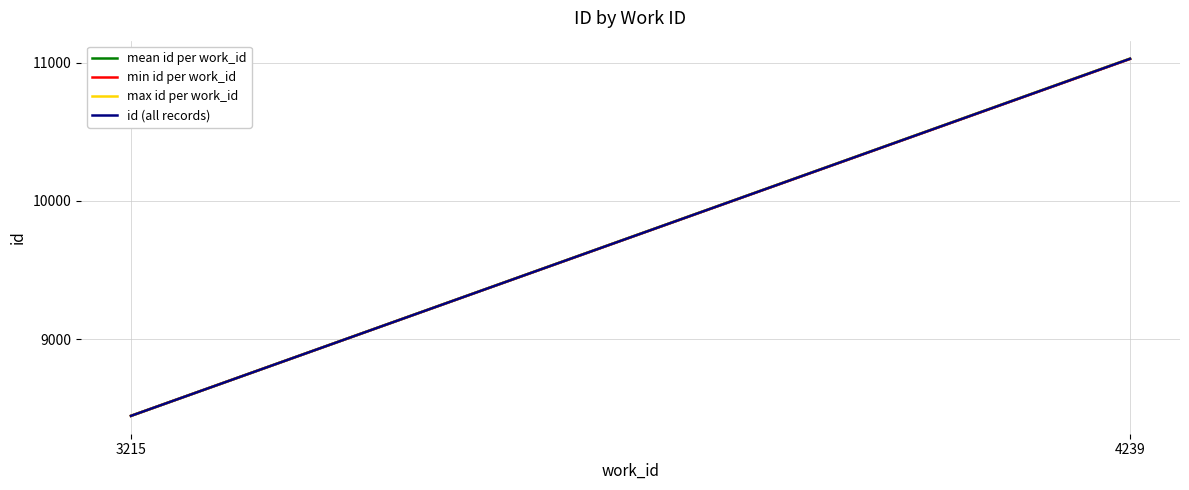

How many data points in mean id per work_id are above 11029?

1